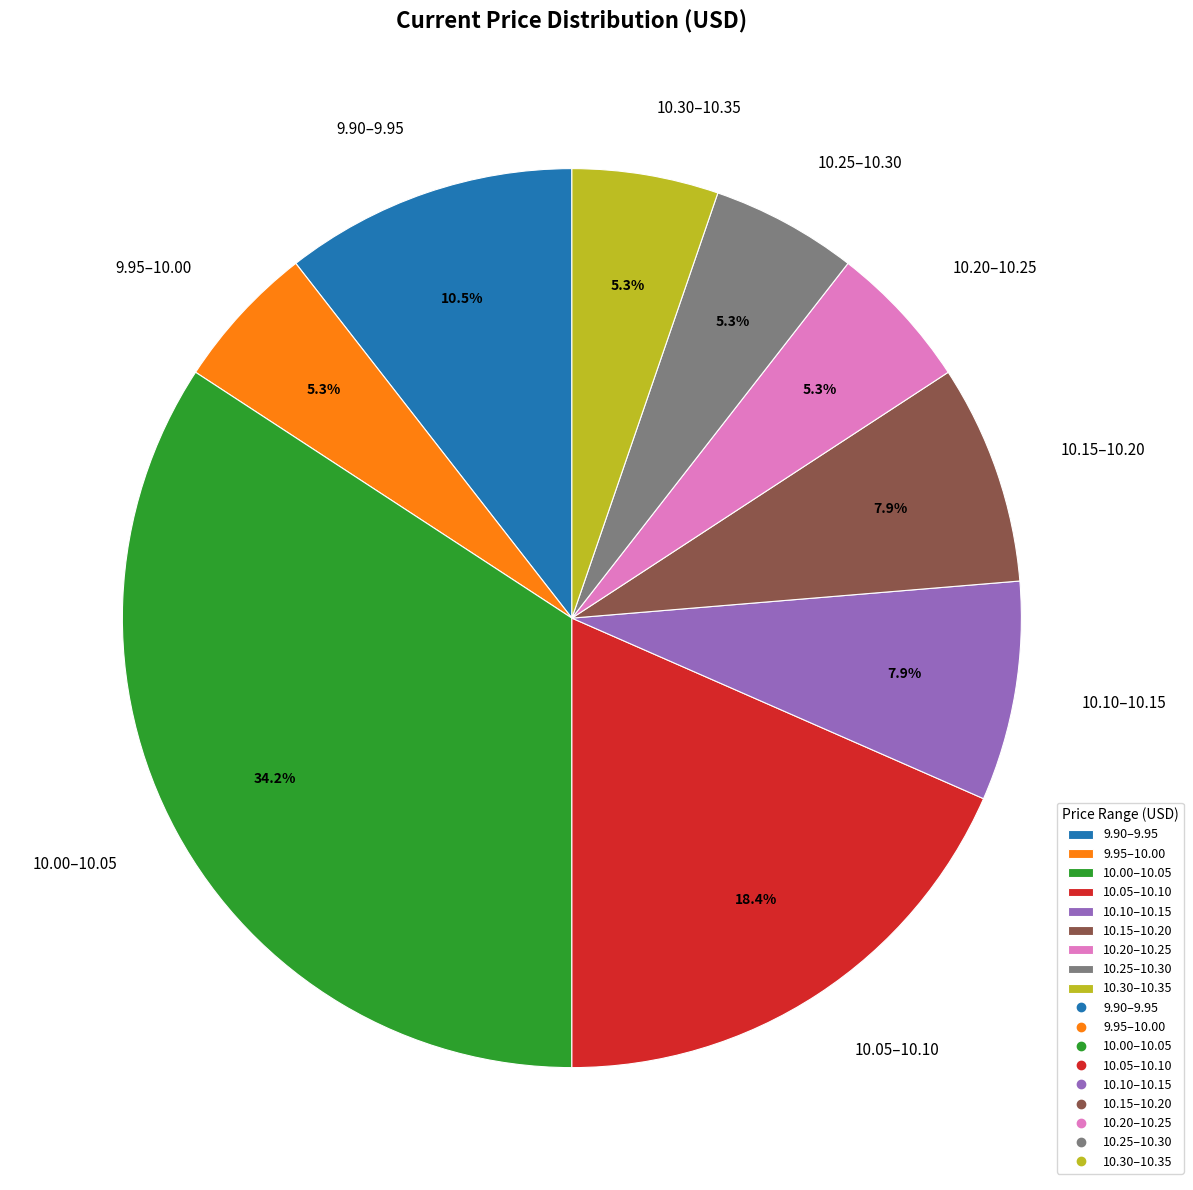

Which has a higher value, 10.20–10.25 or 10.15–10.20?

10.15–10.20